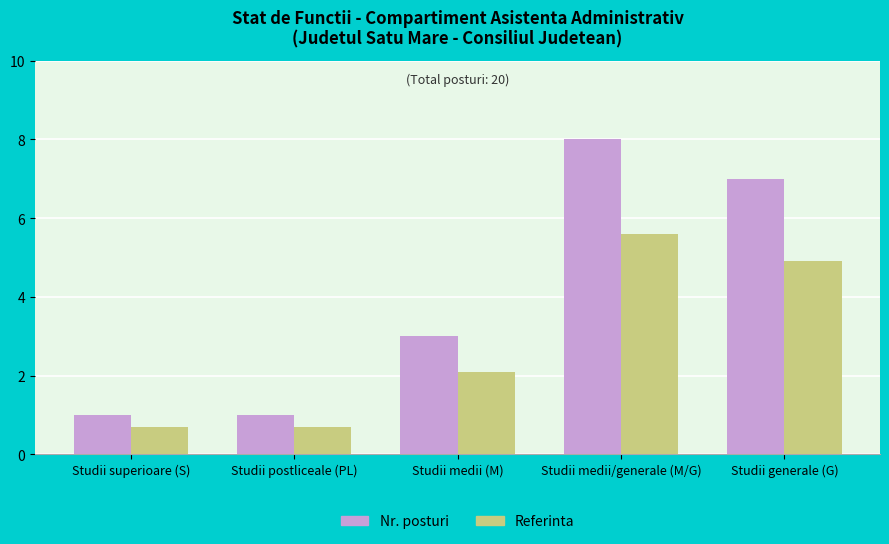

True or false: Nr. posturi has a value of 7.0 at Studii generale (G).

True